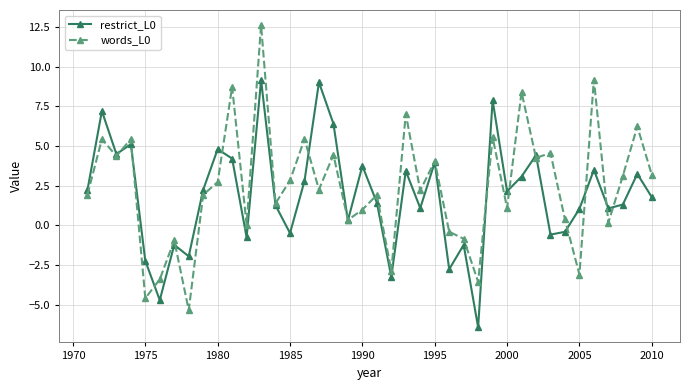

What is the minimum value for restrict_L0?

-6.4